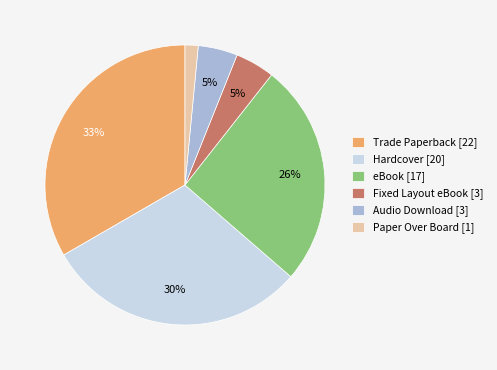

Do Fixed Layout eBook and eBook together represent more than half of the pie?

No